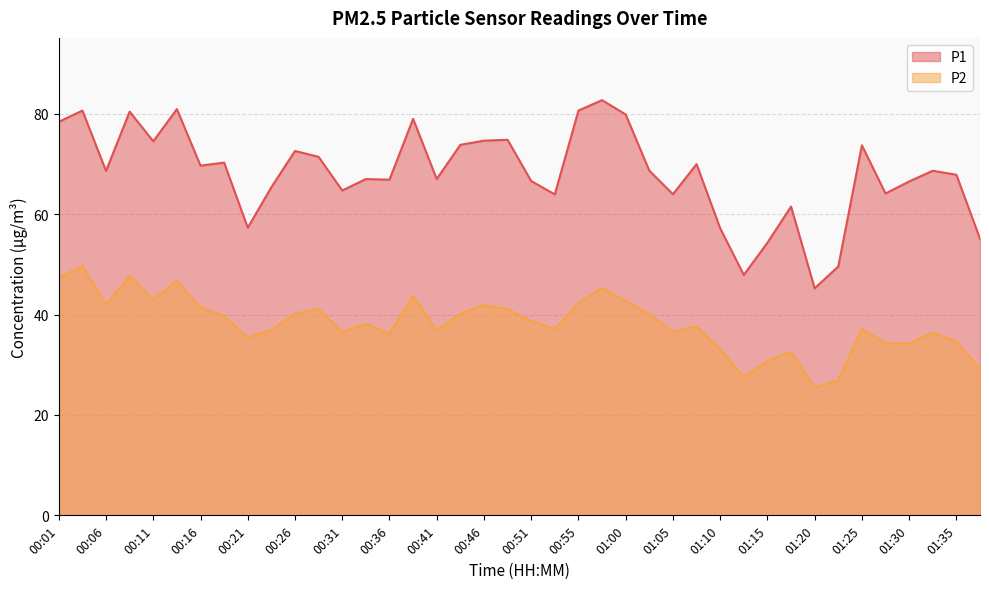

Where is the first local maximum for P2?

00:04